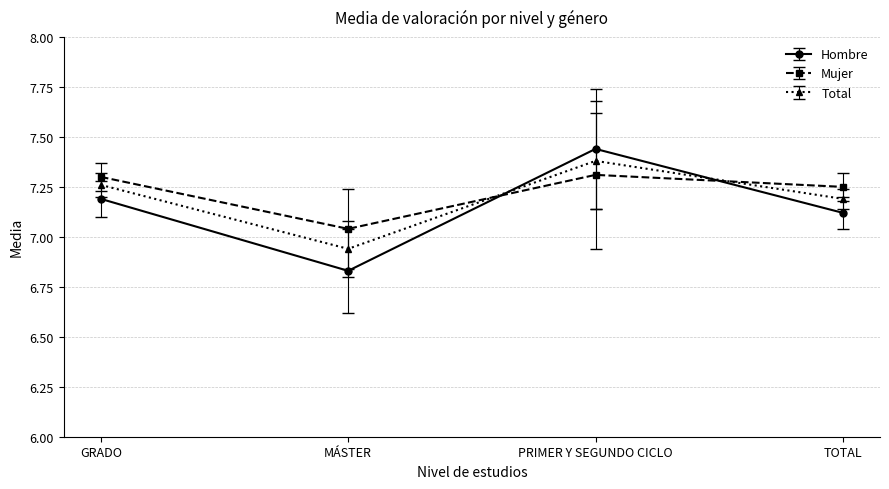

At which label is Hombre closest to 7?

TOTAL